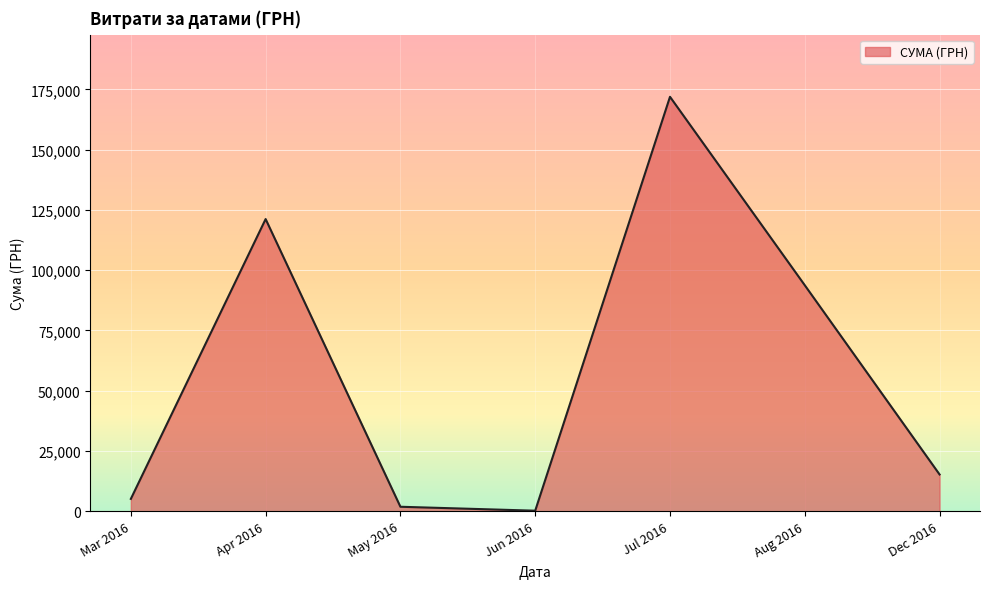

What is the change in value from Mar 2016 to Aug 2016?

+88616.5